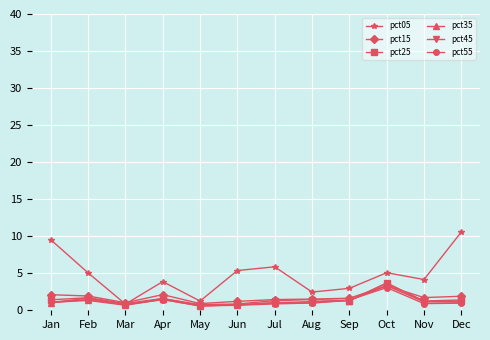

Count the number of data series in this chart.

6